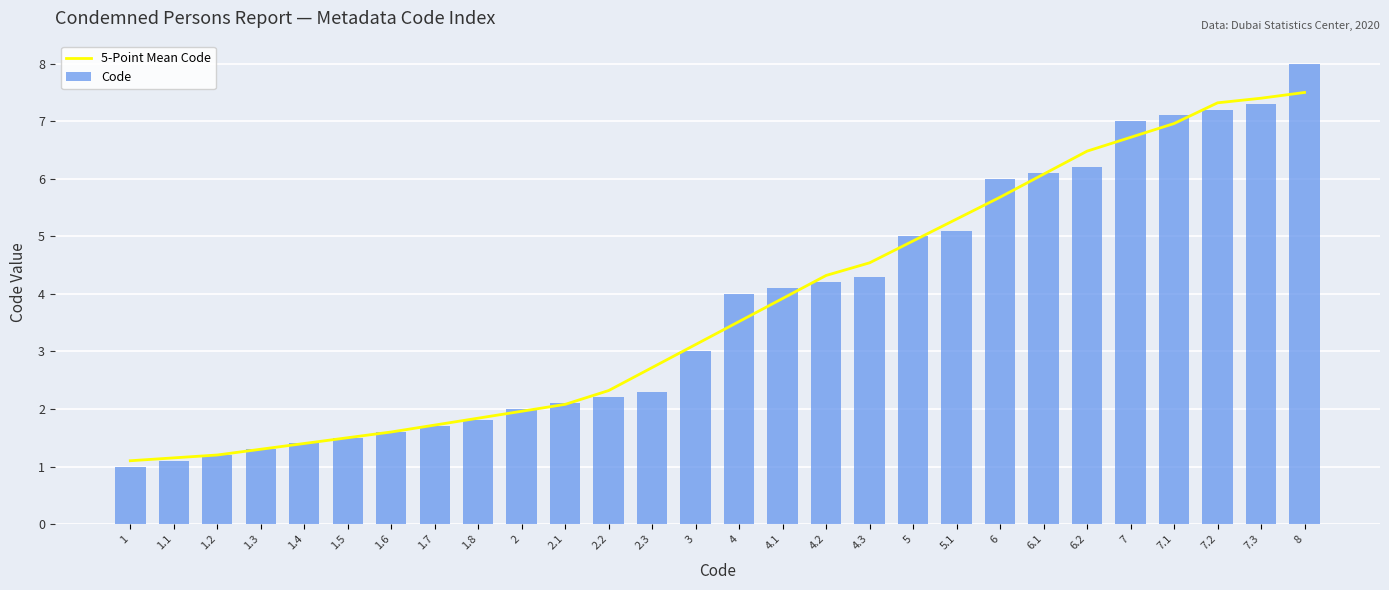

Which category has the highest value in the 5-Point Mean Code series?

8